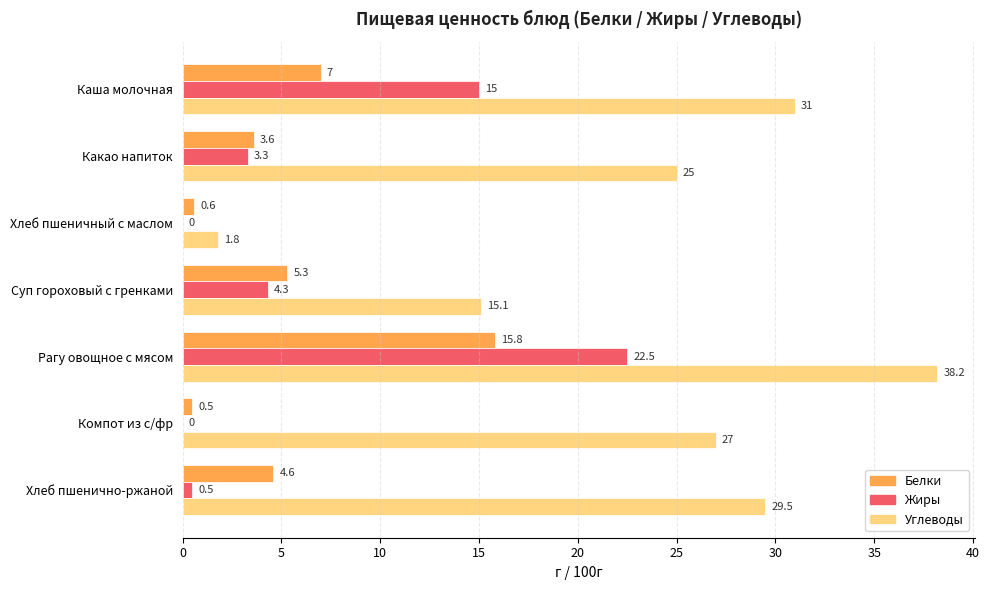

Is the value of Жиры at Хлеб пшеничный с маслом greater than the value of Белки at Суп гороховый с гренками?

No